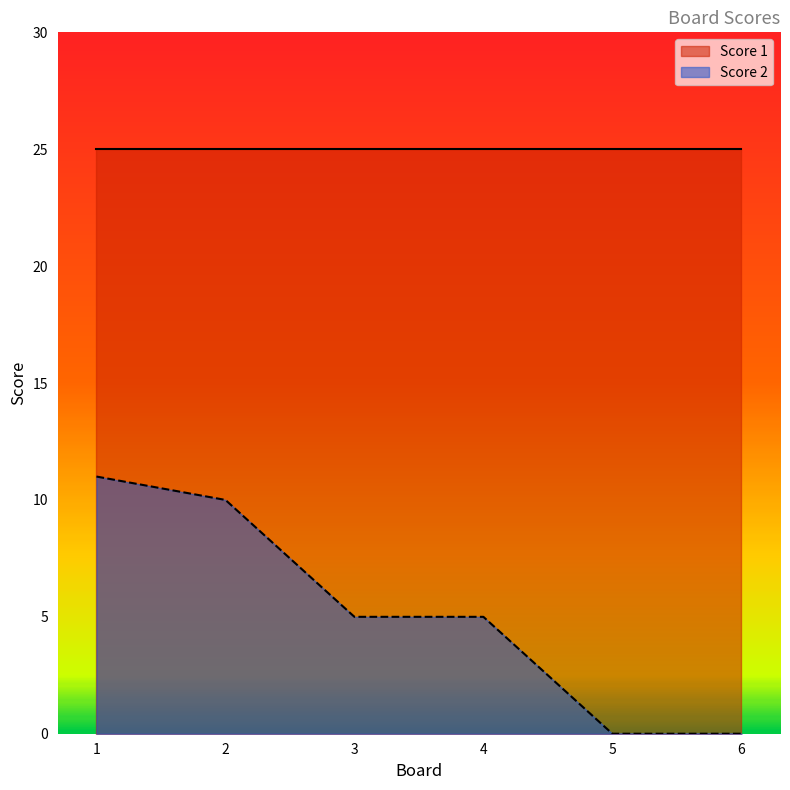

Between 4 and 6, which is larger?

4